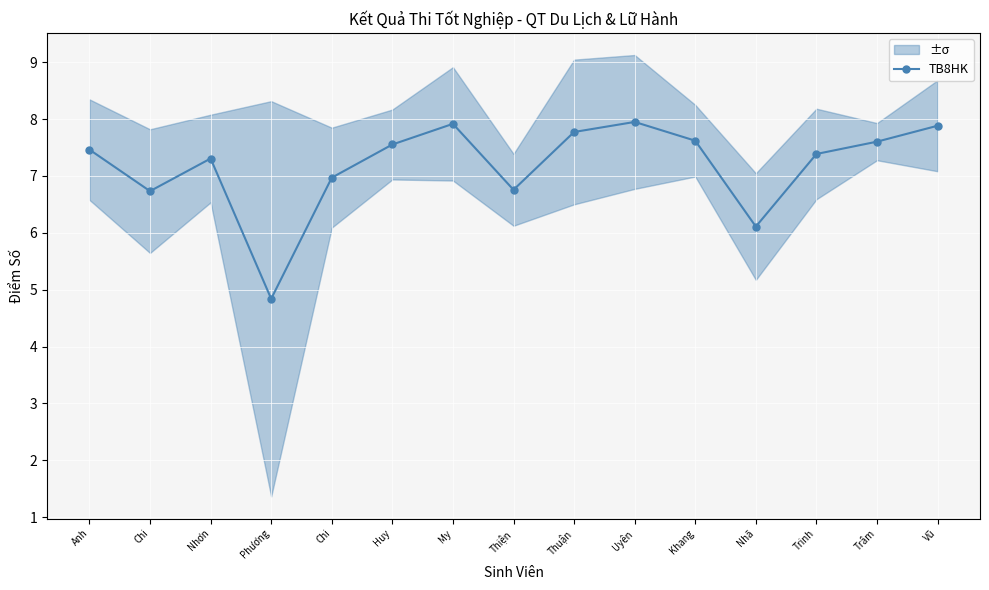

Is it true that the value at My is 10.8?

False